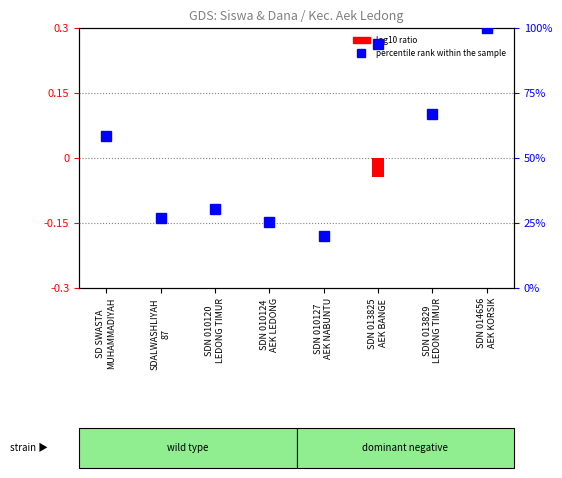

What is the label of the 8th bar from the left?

SDN 014656
AEK KORSIK